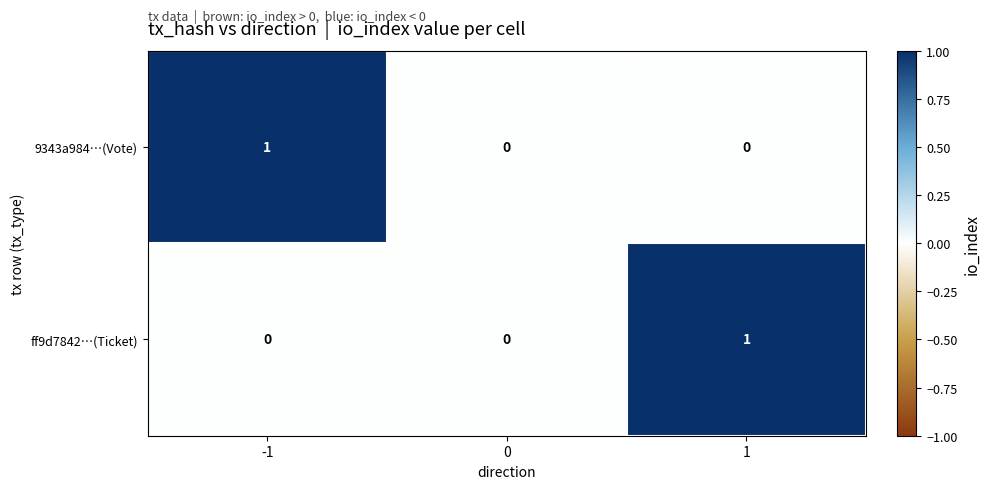

Is it true that 9343a984…(Vote) equals 0 at 0?

True